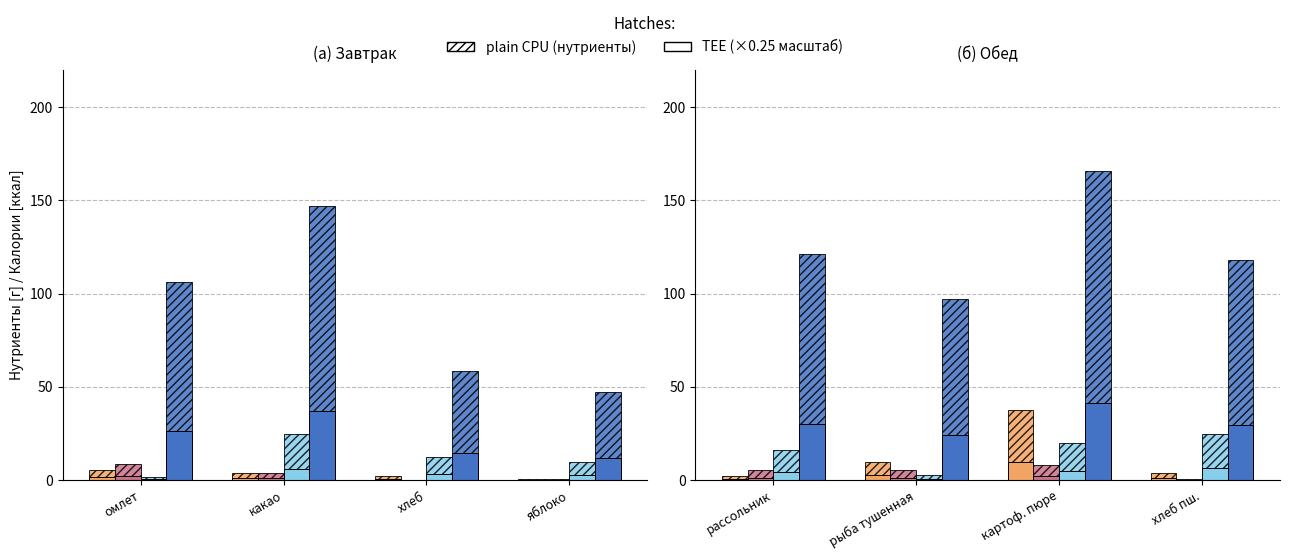

At хлеб пш., list the series in order from largest to smallest.

Калорийность, Углеводы, Белки, Жиры